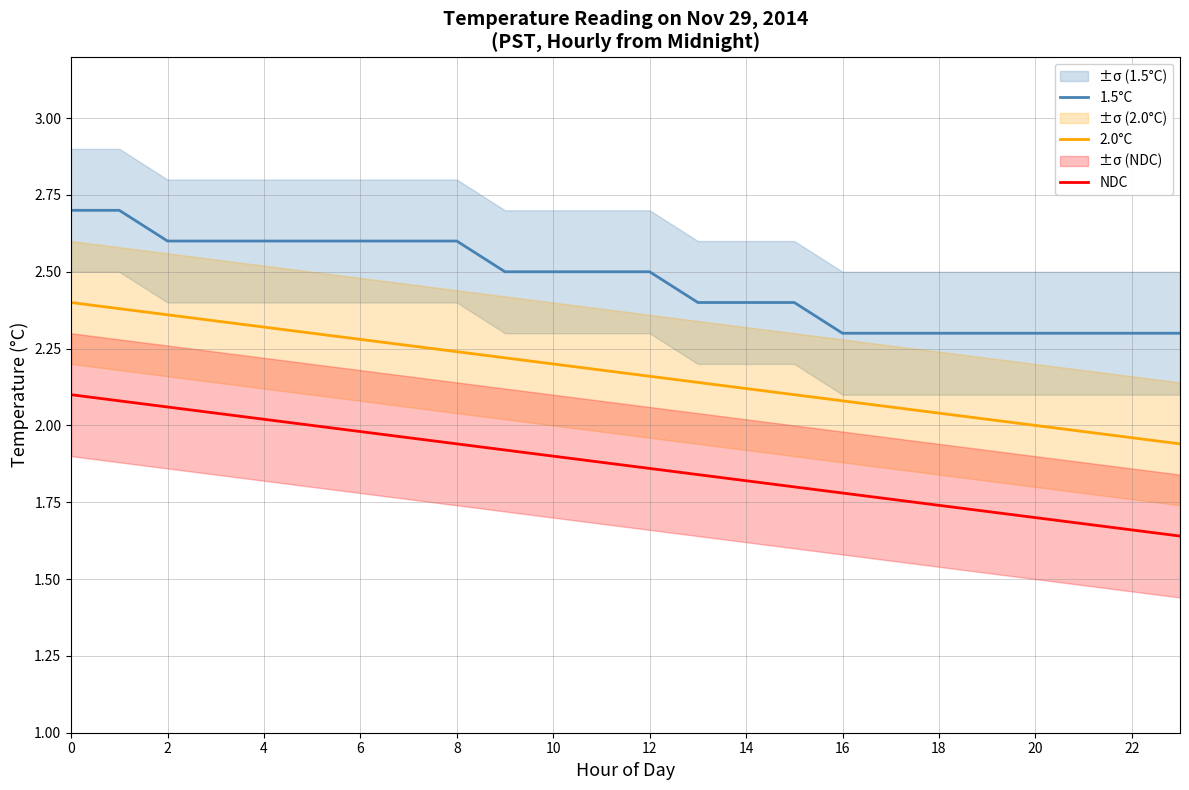

Rank the series at 20 from highest to lowest value.

1.5°C, 2.0°C, NDC